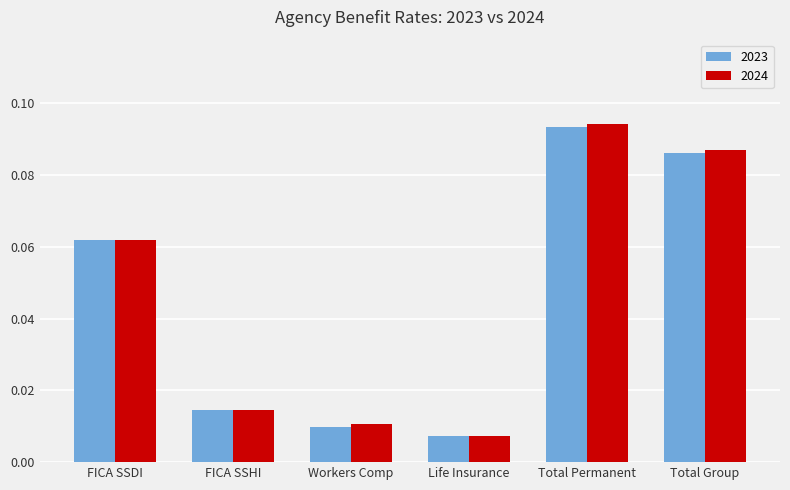

At which label does 2024 reach its minimum?

Life Insurance